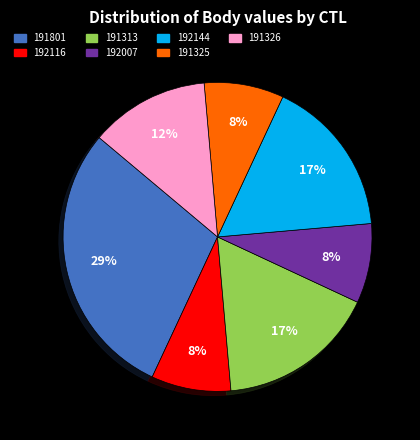

True or false: 191801 accounts for 29% of the total.

True